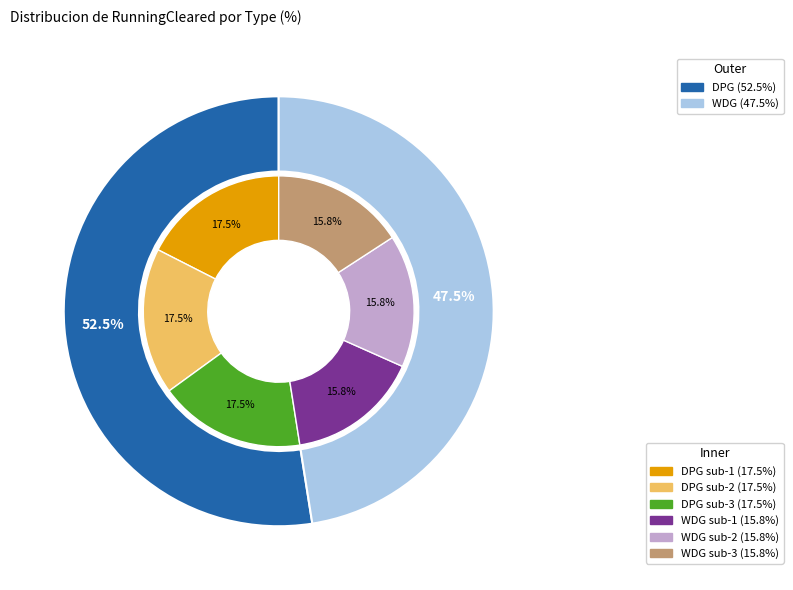

Which category has the smallest portion of the pie?

WDG